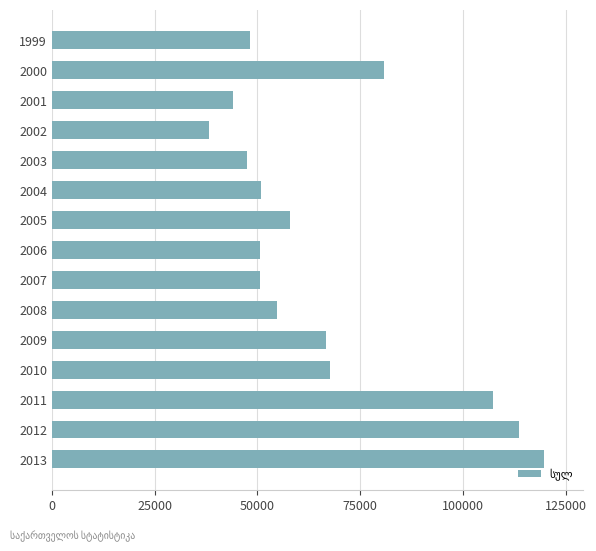

How many values are below 54696?

7